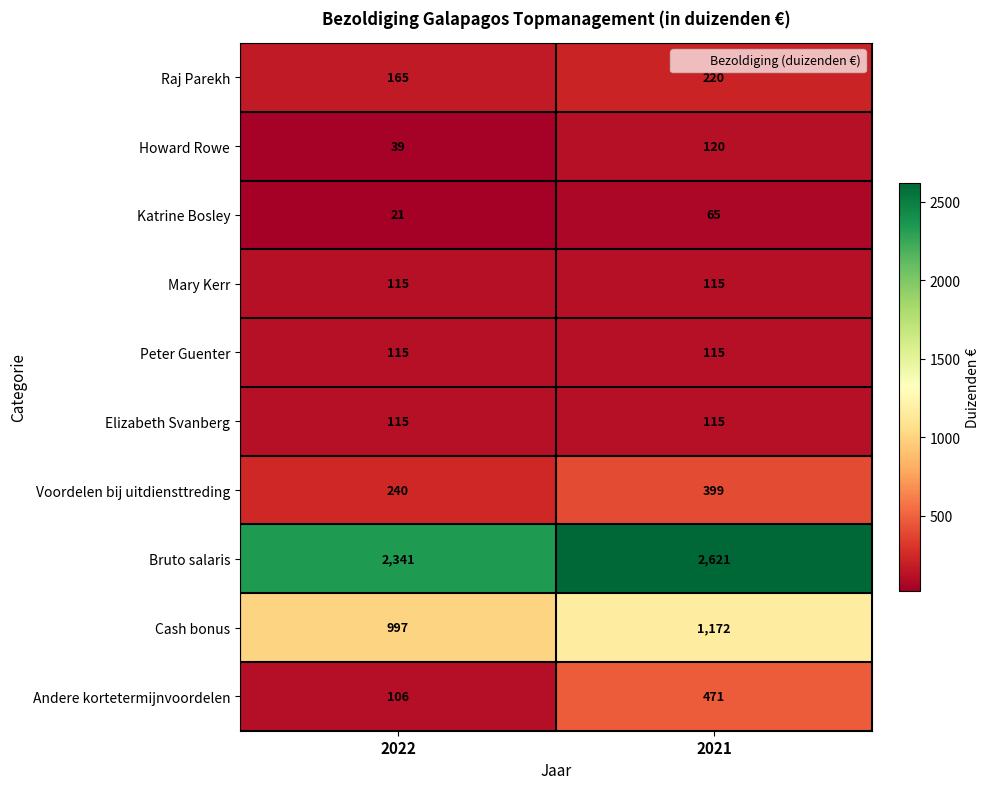

At which label does Cash bonus reach its peak?

2021